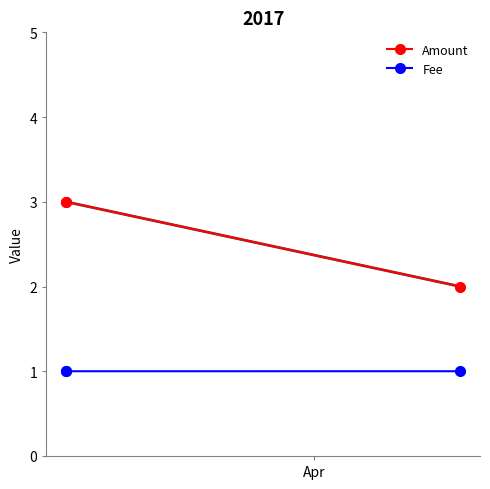

What are all the series names shown in the legend?

Amount, Fee